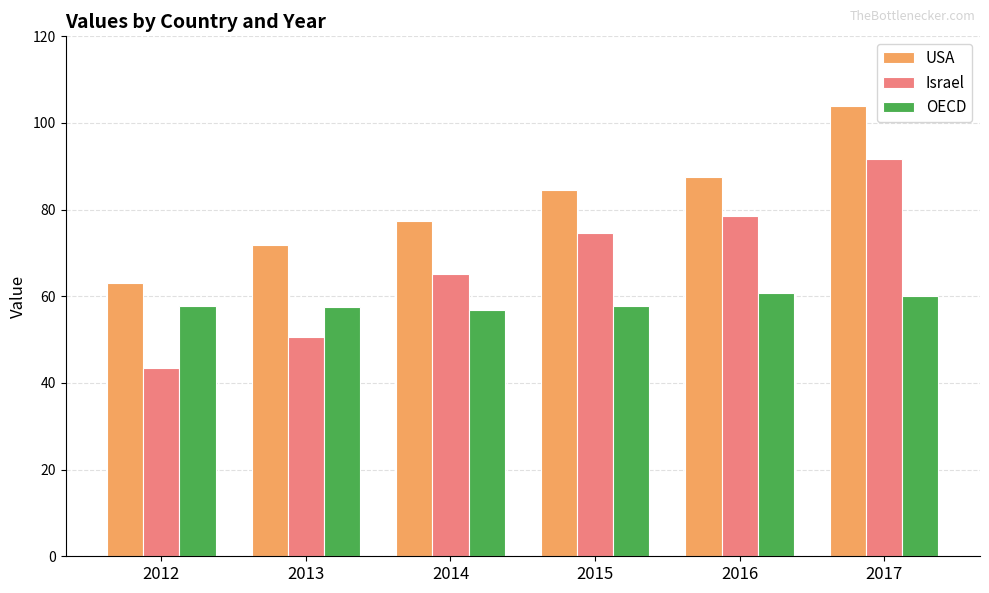

How many values in the USA series exceed 84?

3